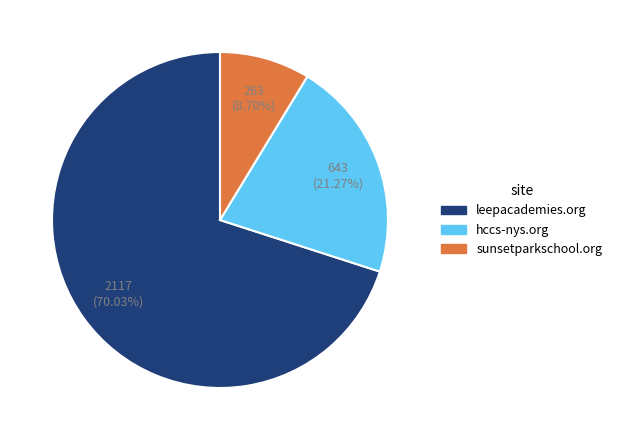

To the nearest percent, what is the average slice percentage?

33%